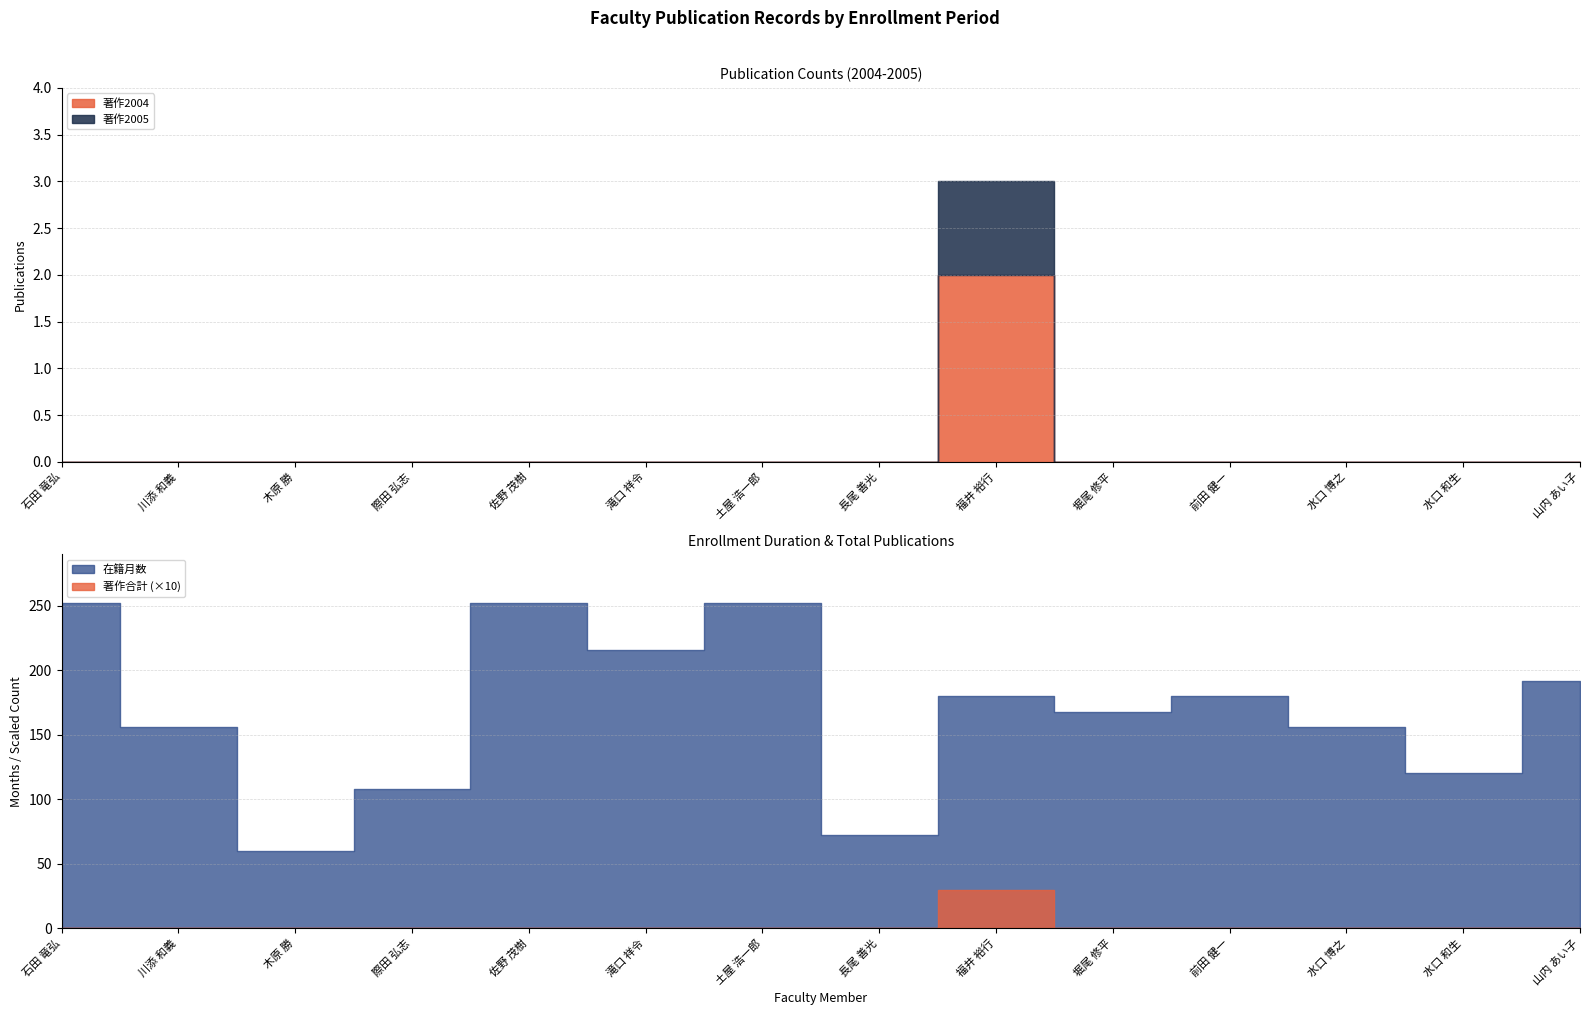

Between 山内 あい子 and 佐野 茂樹, which is larger?

佐野 茂樹